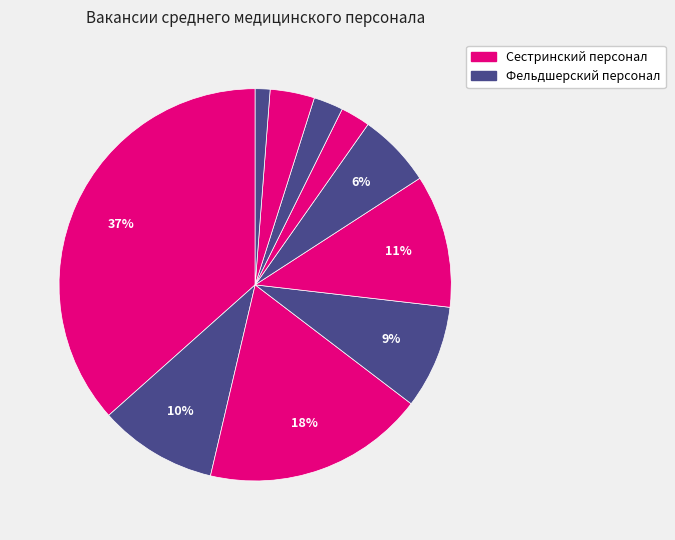

How many segments does this pie chart have?

10